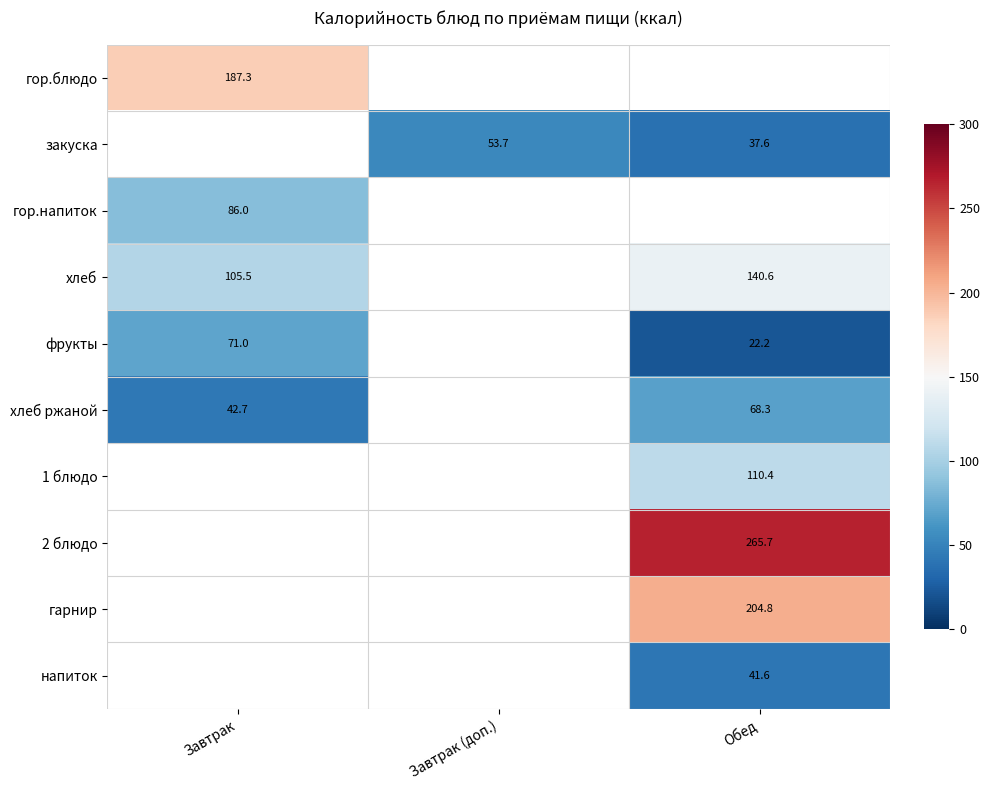

The фрукты series shows 22.2 at Обед. True or false?

True